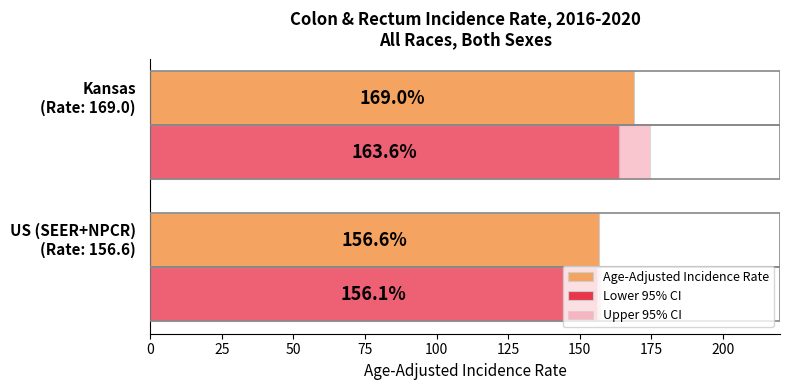

What is the difference between the maximum and minimum values in the Age-Adjusted Incidence Rate series?

12.4